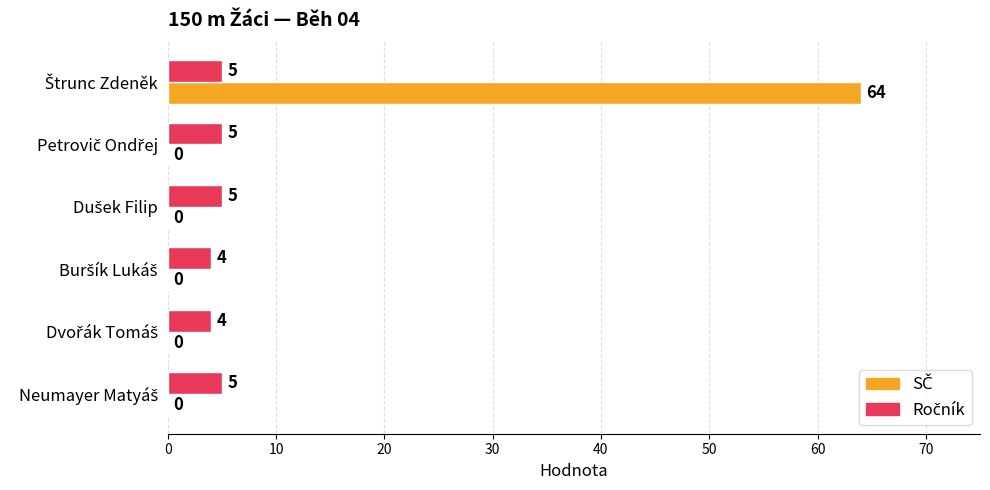

How many data points does each series have?

6